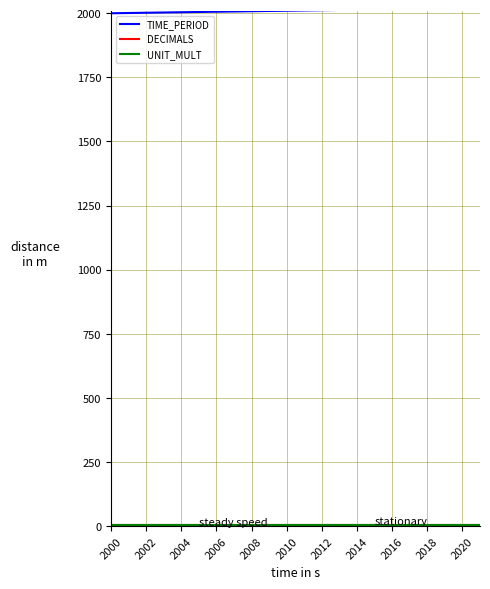

Which series has the largest total across all categories?

TIME_PERIOD